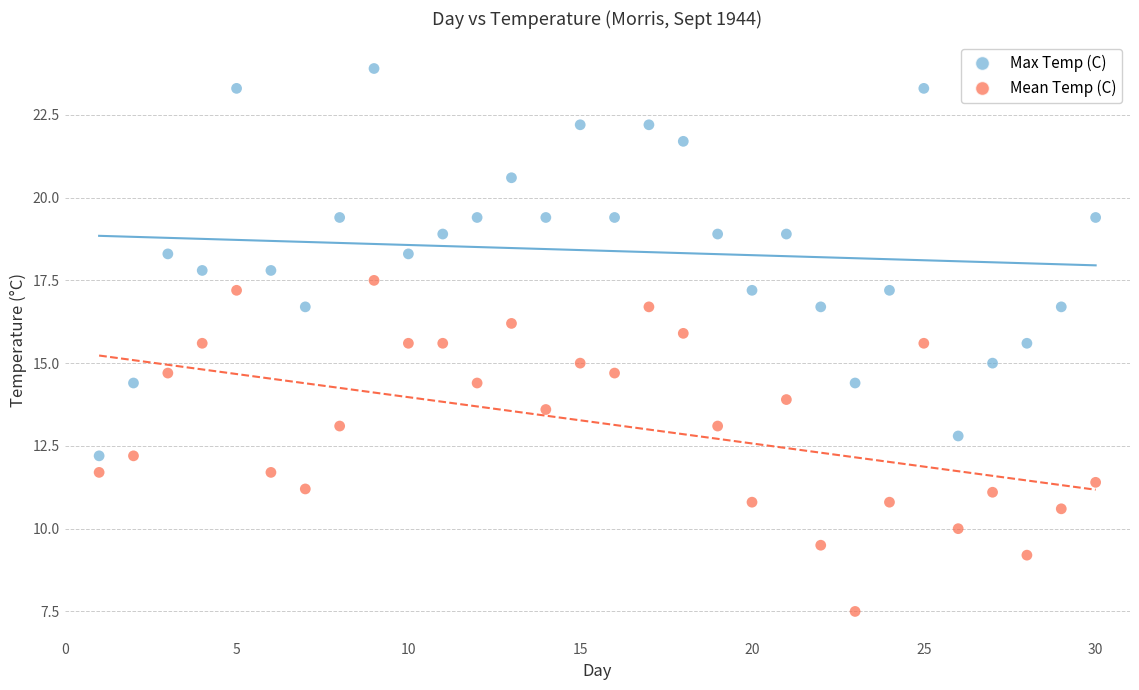

Which series reaches the minimum Y coordinate?

Mean Temp (C)